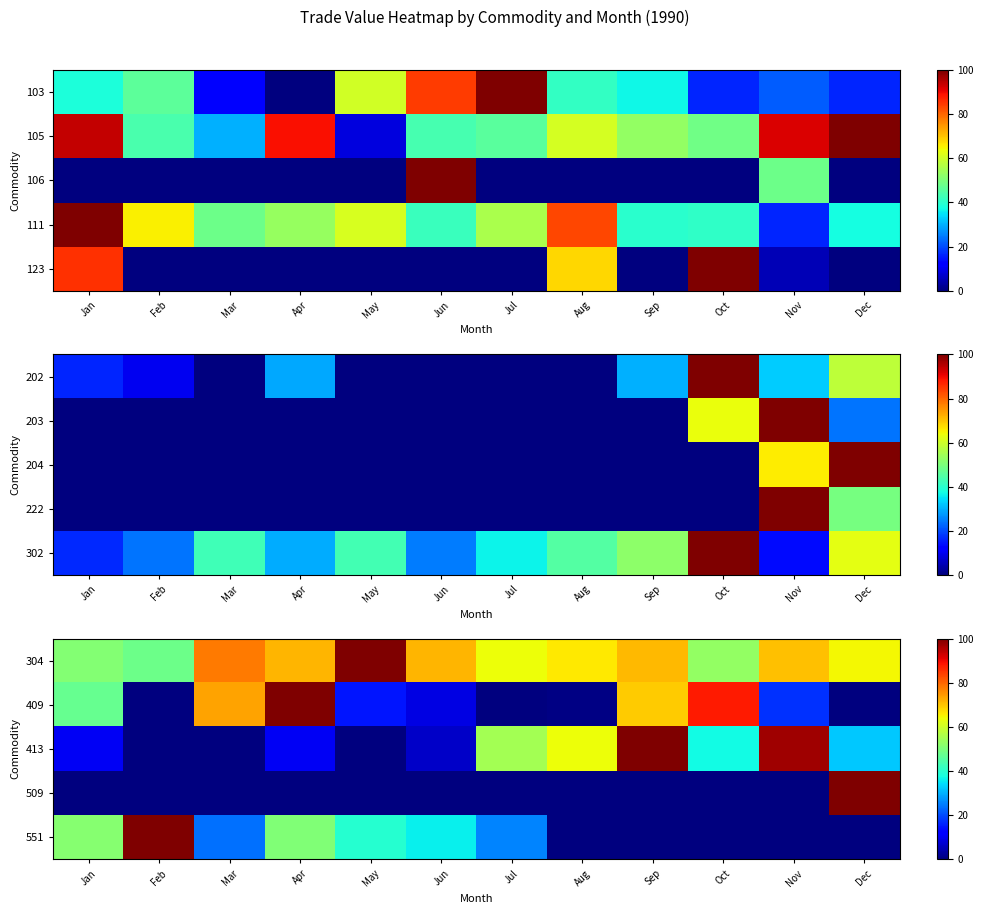

What is the greatest value displayed?

100.0